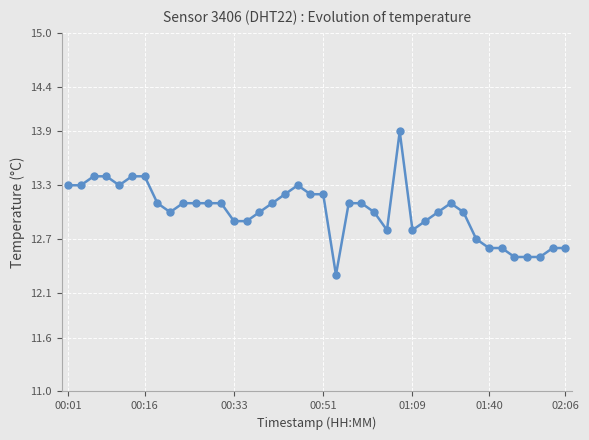

What is the value of the 30th point from the left?

13.0